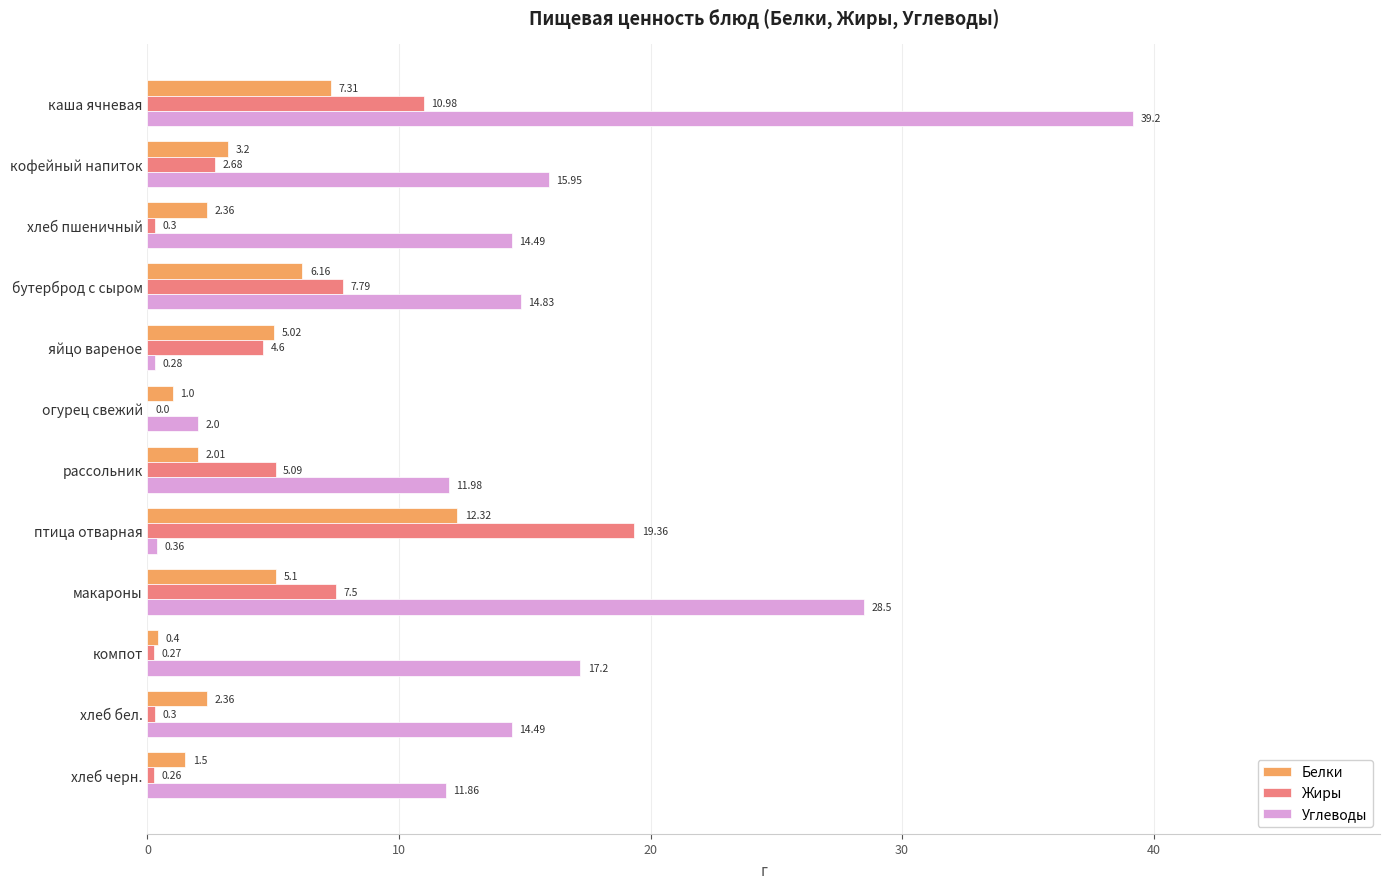

What is the sum of all Белки values?

48.7